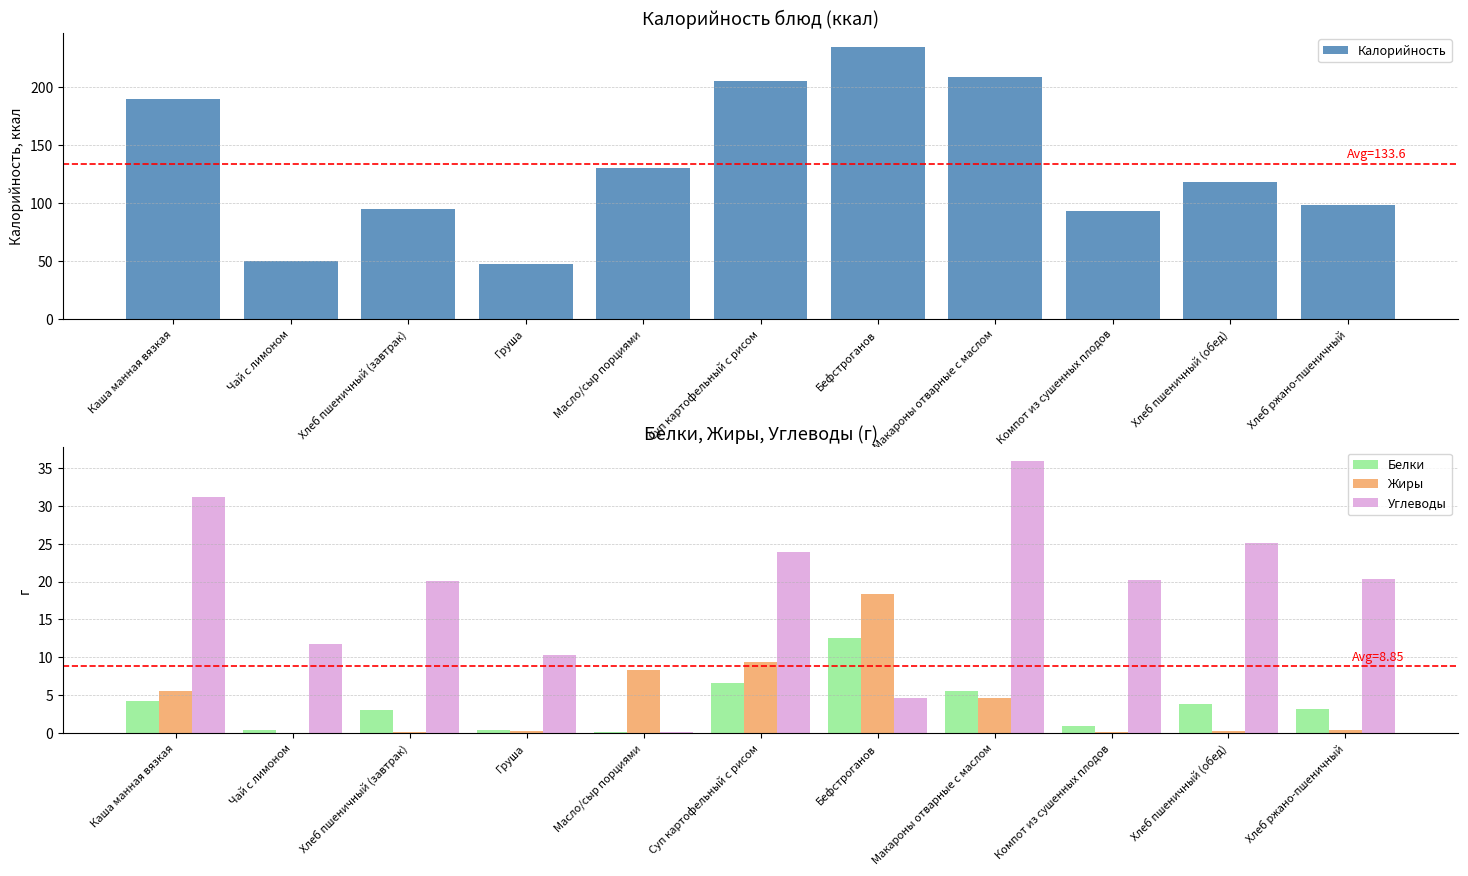

Reading left to right, what are all the values shown in this chart?

Калорийность: 189.9	49.7	94.7	47.0	130.0	205.5	234.9	208.5	92.9	118.4	98.0
Белки: 4.3	0.4	3.1	0.4	0.1	6.6	12.5	5.6	1.0	3.8	3.2
Жиры: 5.5	0.0	0.2	0.3	8.3	9.4	18.3	4.7	0.2	0.3	0.4
Углеводы: 31.1	11.7	20.1	10.3	0.1	23.9	4.7	35.9	20.2	25.1	20.4